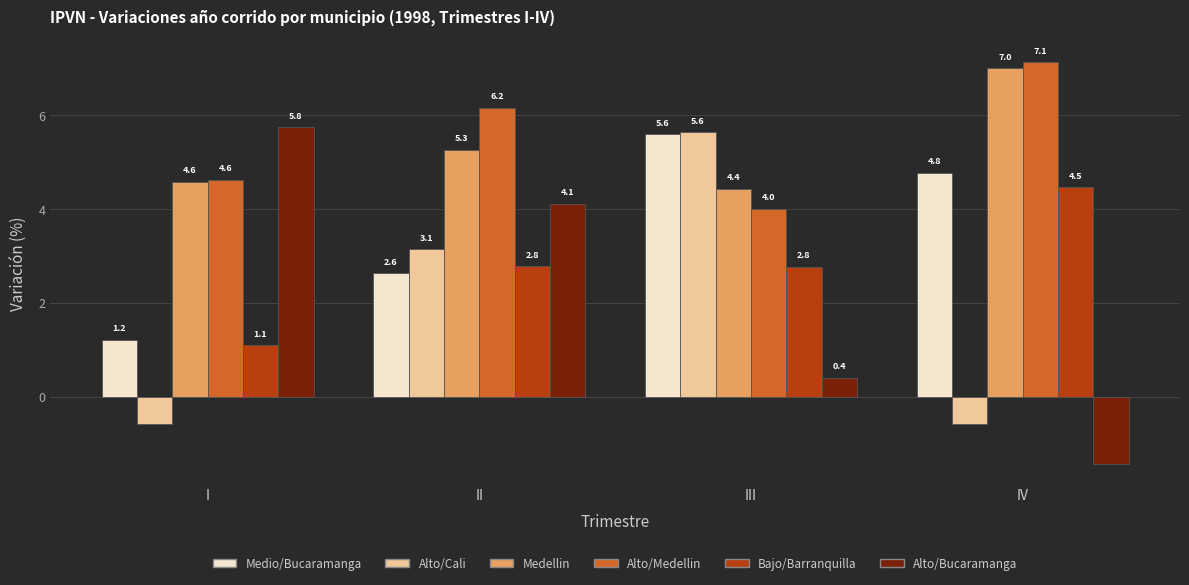

What is the sum of all Alto/Bucaramanga values?

8.8